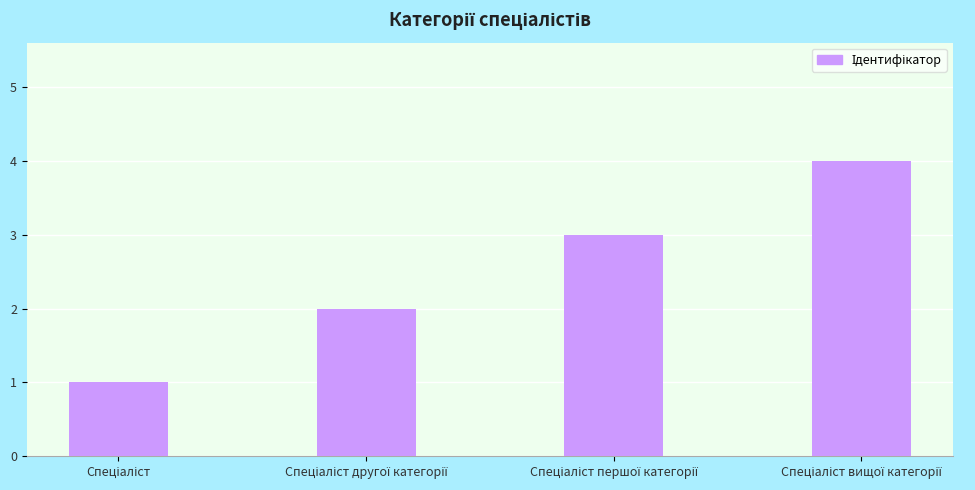

What is the maximum value shown in the chart?

4